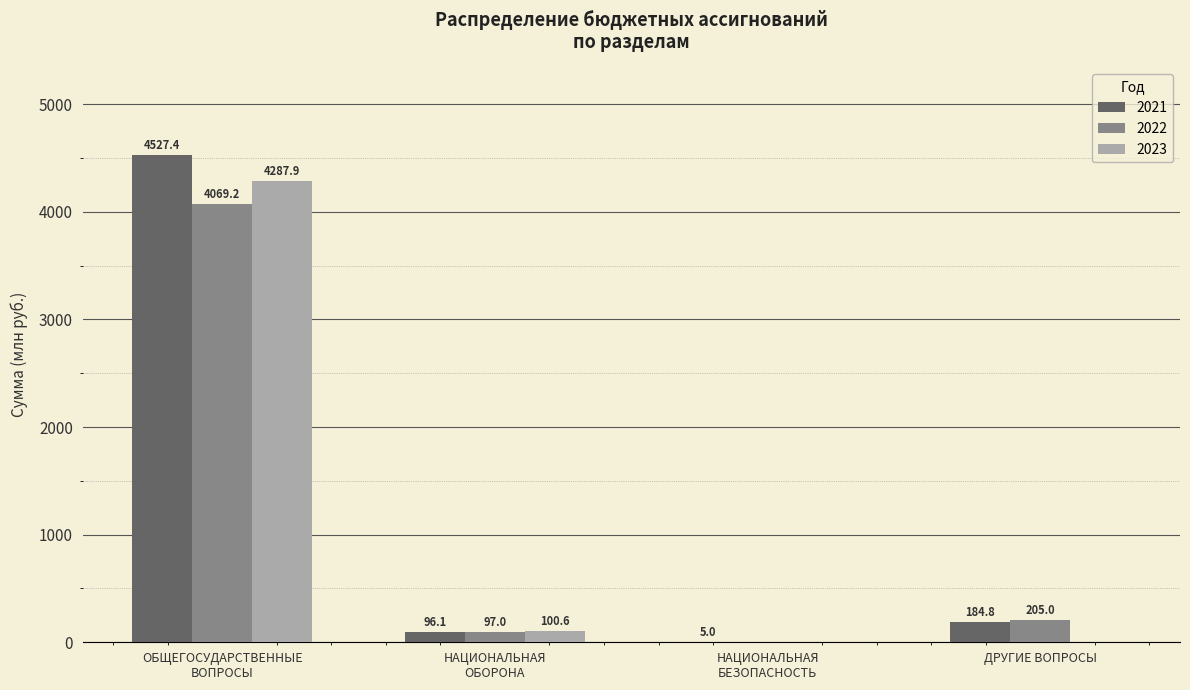

Is it true that 2022 equals 205.0 at ДРУГИЕ ВОПРОСЫ?

True